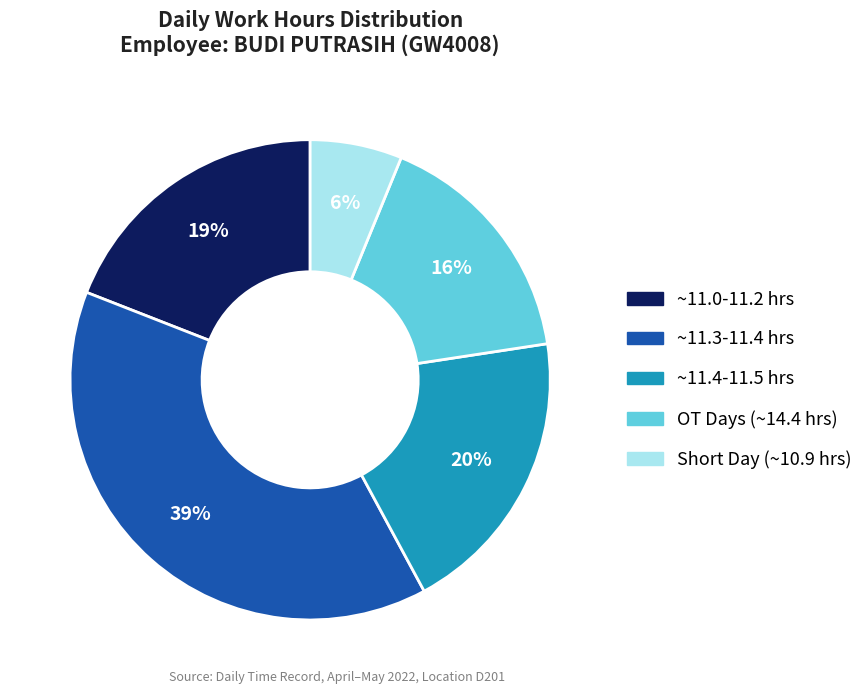

To the nearest percent, what is the difference between the largest and smallest slice percentages?

33%